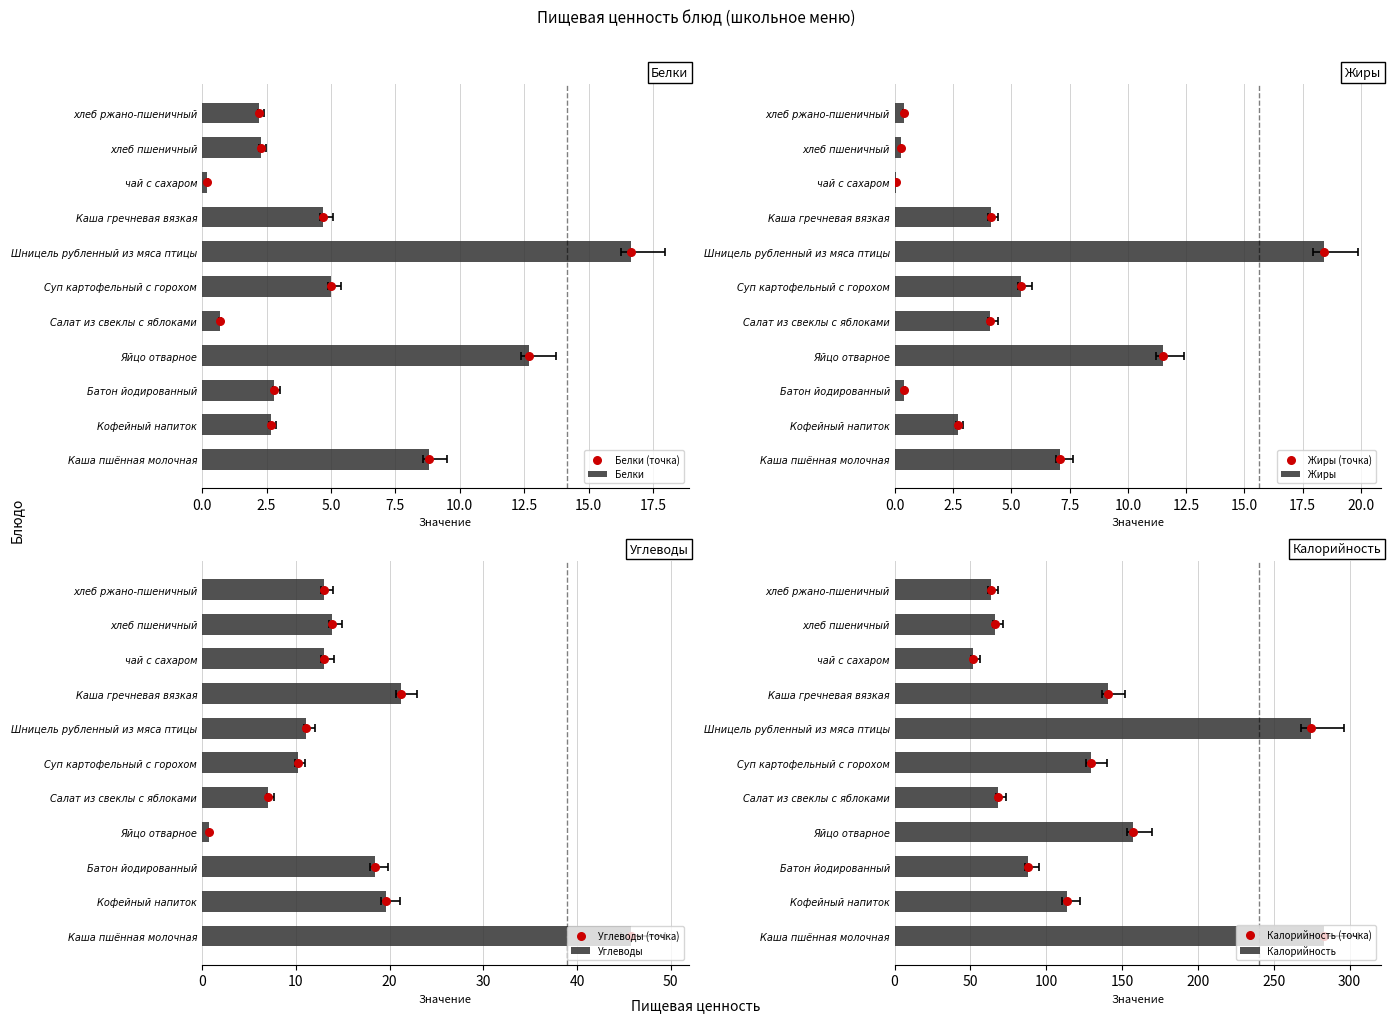

Which series reaches the minimum Y coordinate?

Жиры